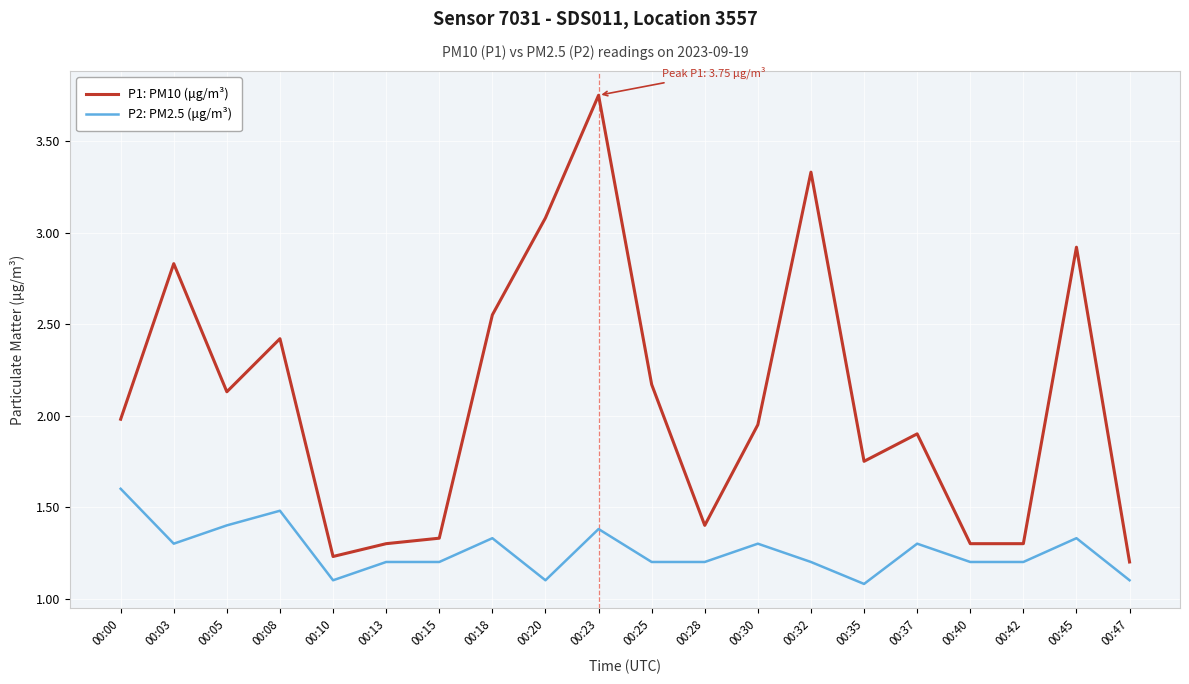

Rank the series by their maximum value, from lowest to highest.

P2: PM2.5 (μg/m³), P1: PM10 (μg/m³)